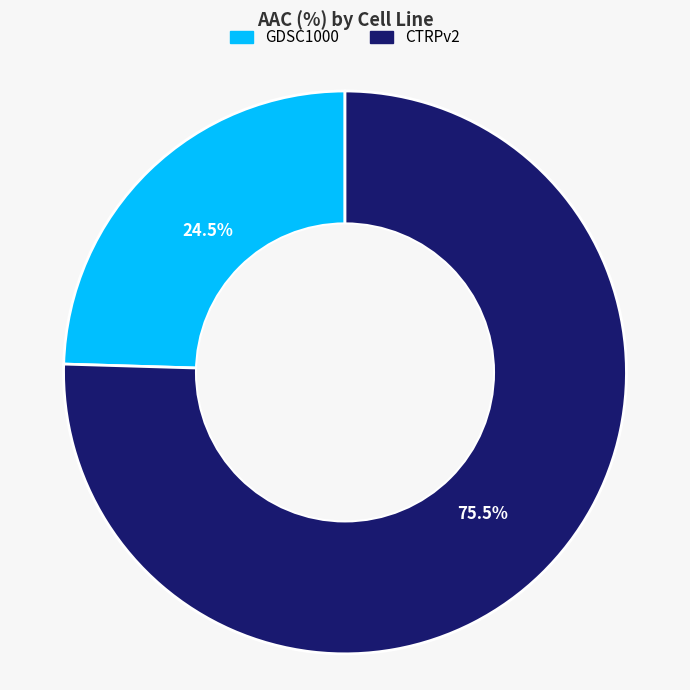

Approximately how many times larger is the value at GDSC1000 compared to CTRPv2?

0.3